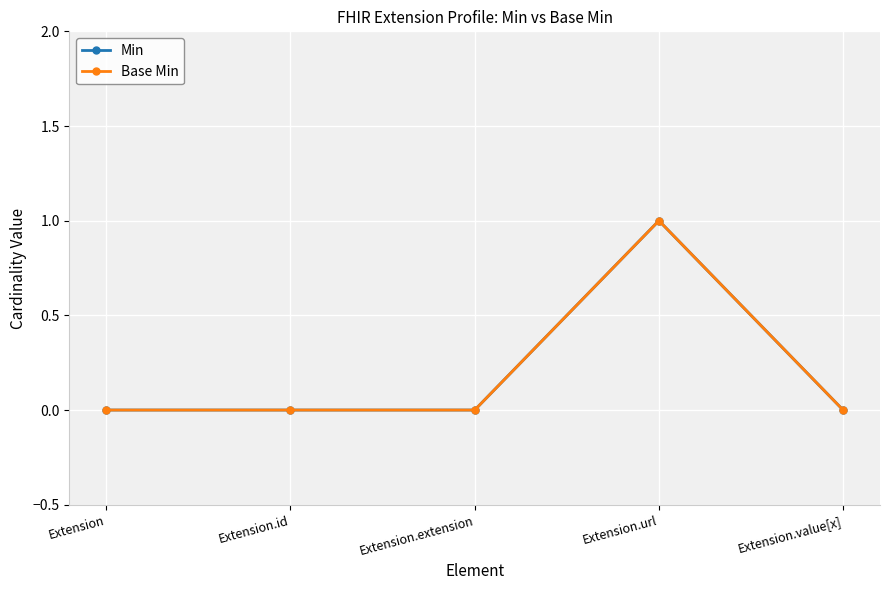

What position from the right is Extension.extension?

3